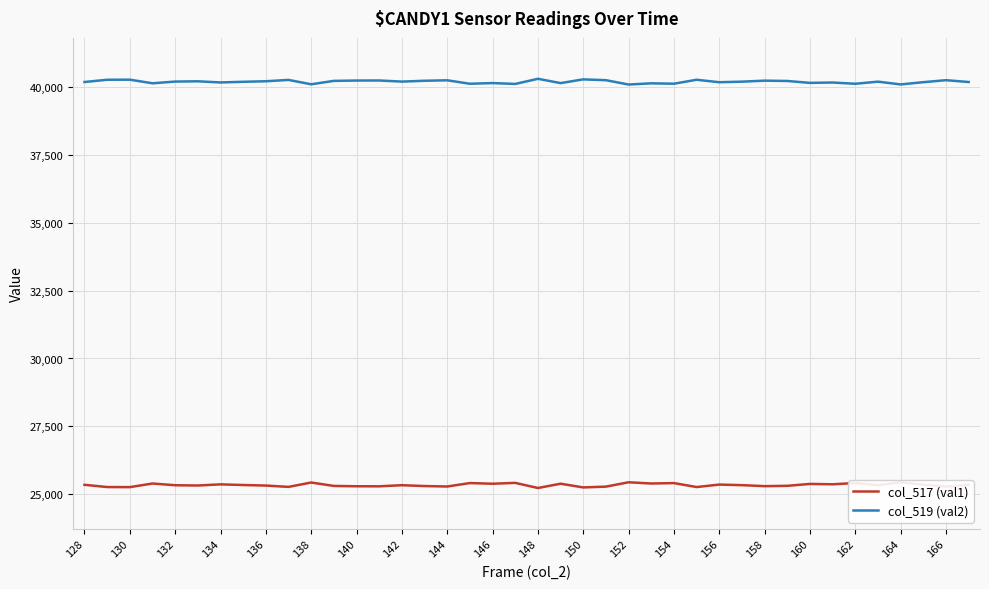

Rank the series by their maximum value, from lowest to highest.

col_517 (val1), col_519 (val2)